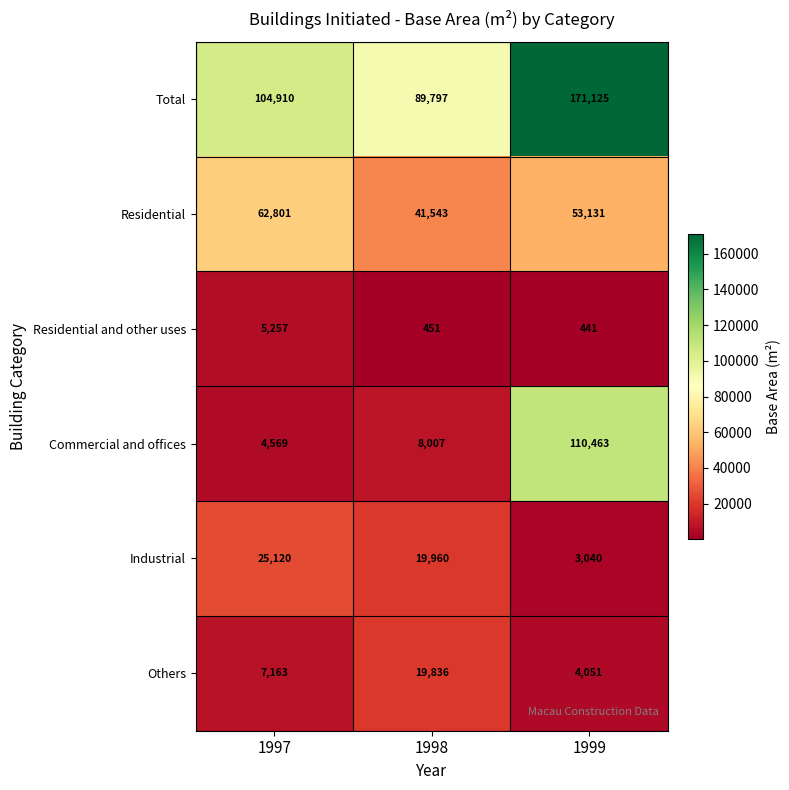

Between 1997 and 1999, which series saw the biggest shift?

Commercial and offices